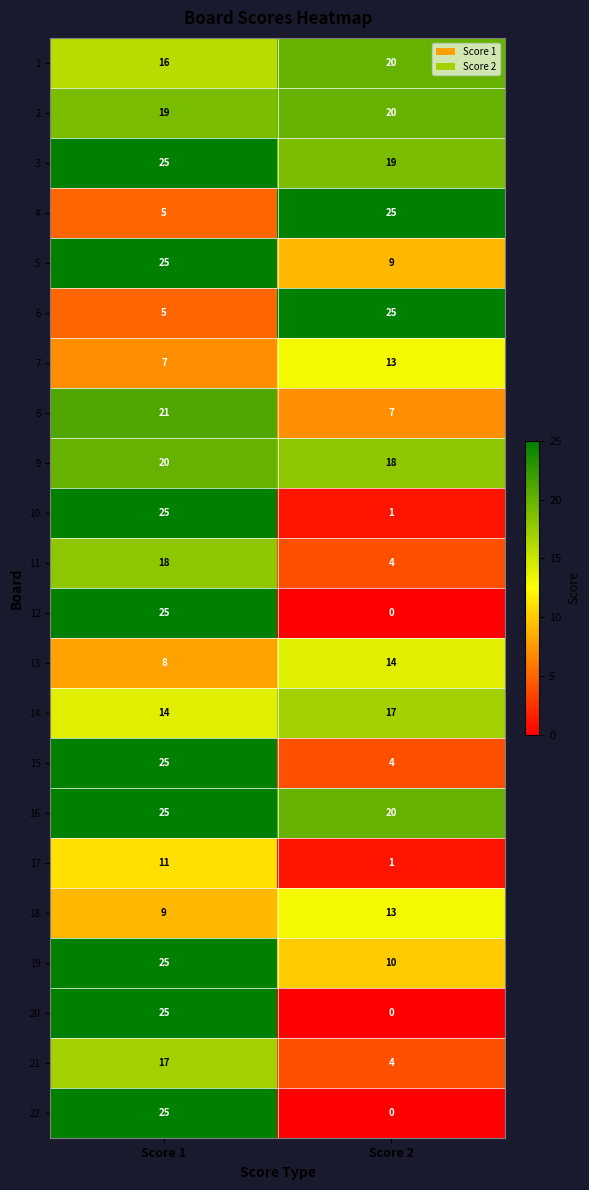

True or false: 8 has a value of 21 at Score 1.

True